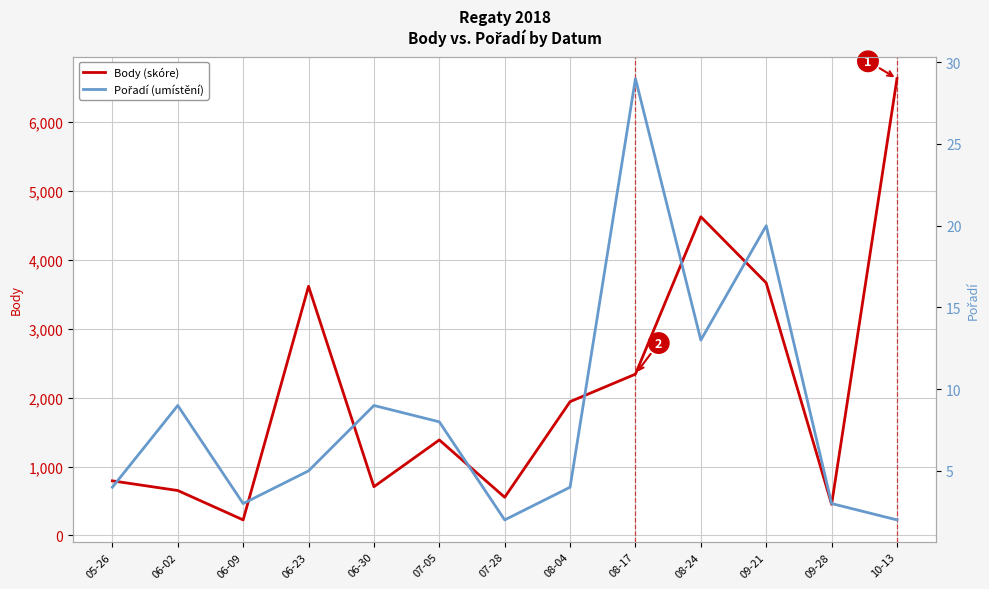

Which category has the lowest value in the Body series?

06-09